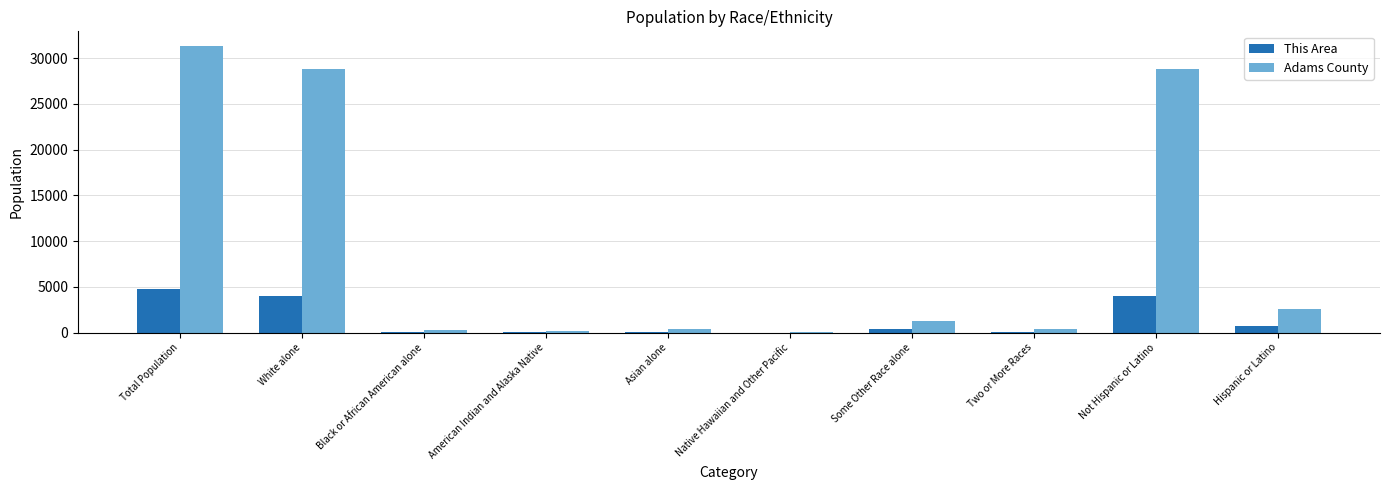

What is the difference between the Adams County values at White alone and Total Population?

2543